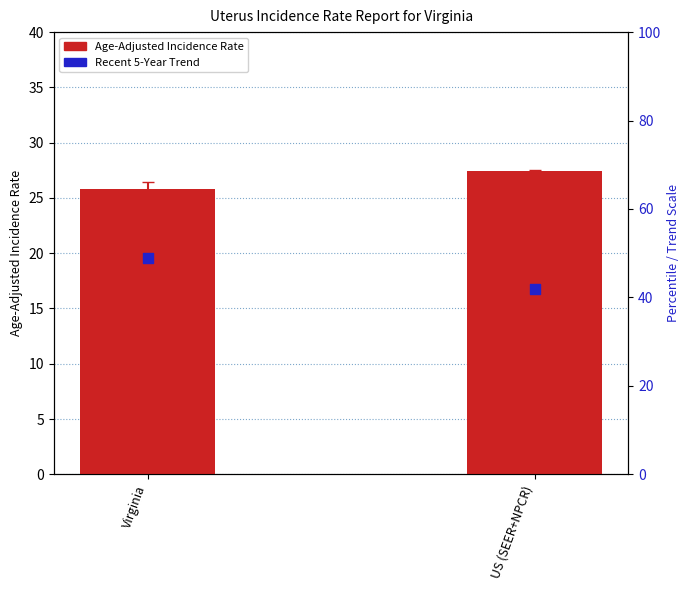

Which series has the largest total across all categories?

Recent 5-Year Trend (scaled)